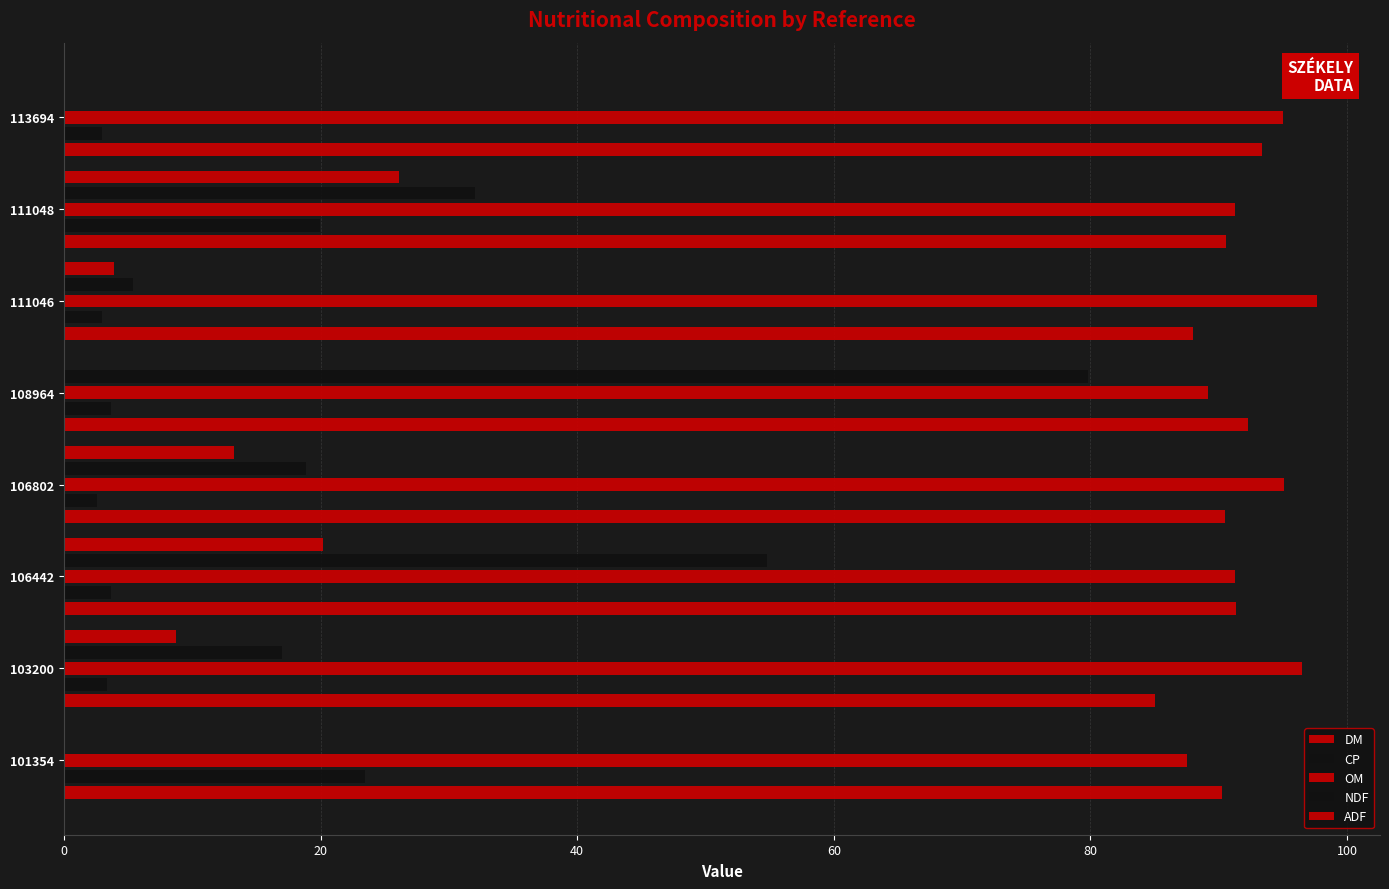

Count the number of categories in the chart.

8